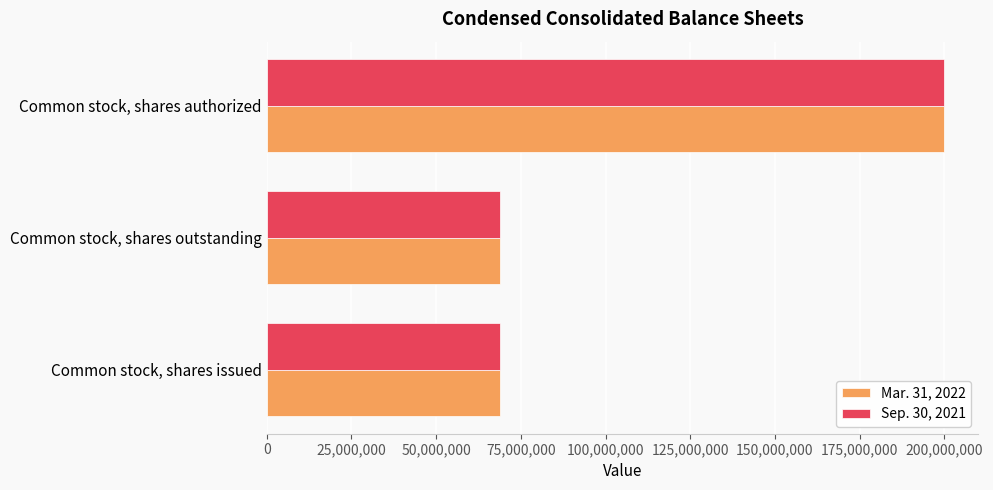

What is the difference between the Sep. 30, 2021 values at Common stock, shares outstanding and Common stock, shares authorized?

131091997